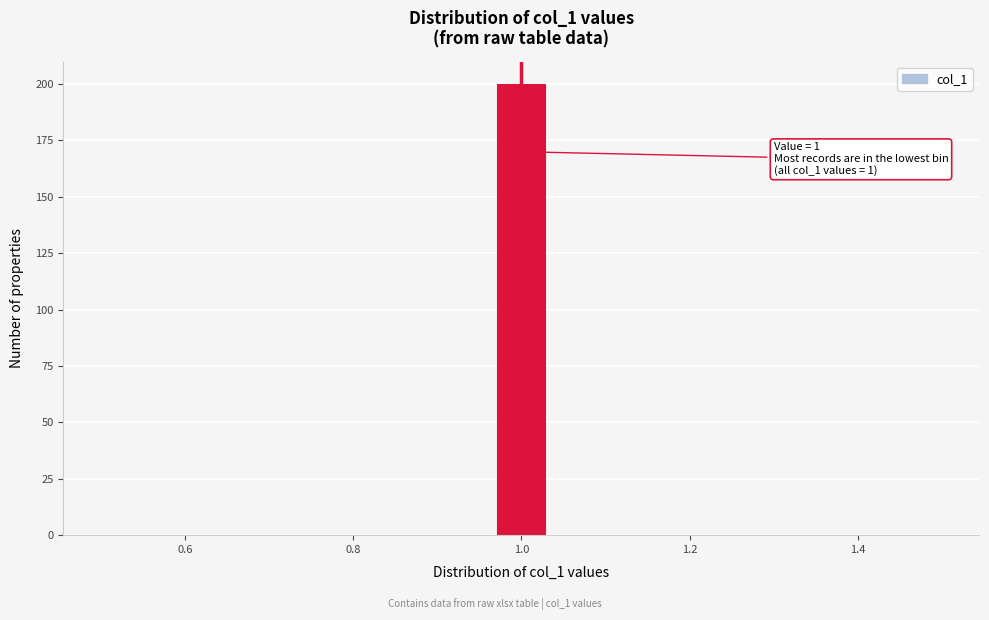

Around what value on the x-axis is the tallest bar? Give the approximate position of its centre, as read against the axis.

1.00